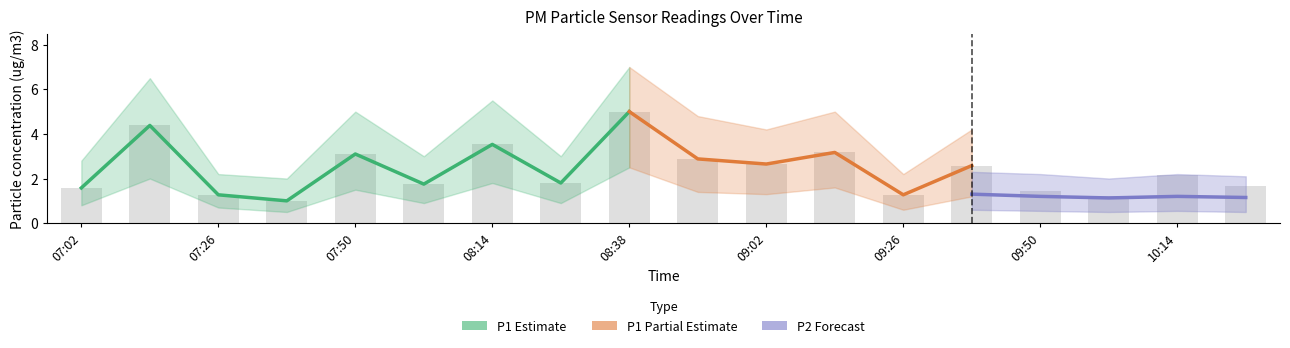

What is the smallest value displayed?

1.0